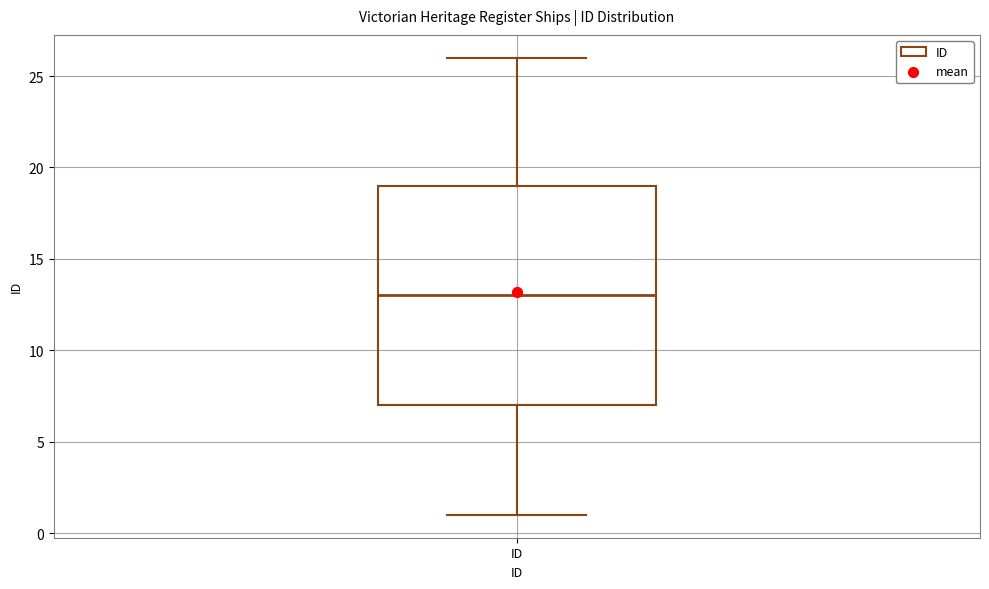

Where does the upper whisker of the box for ID end on the y-axis? The values are not printed on the chart, so give them approximately, as read against the axis.

26